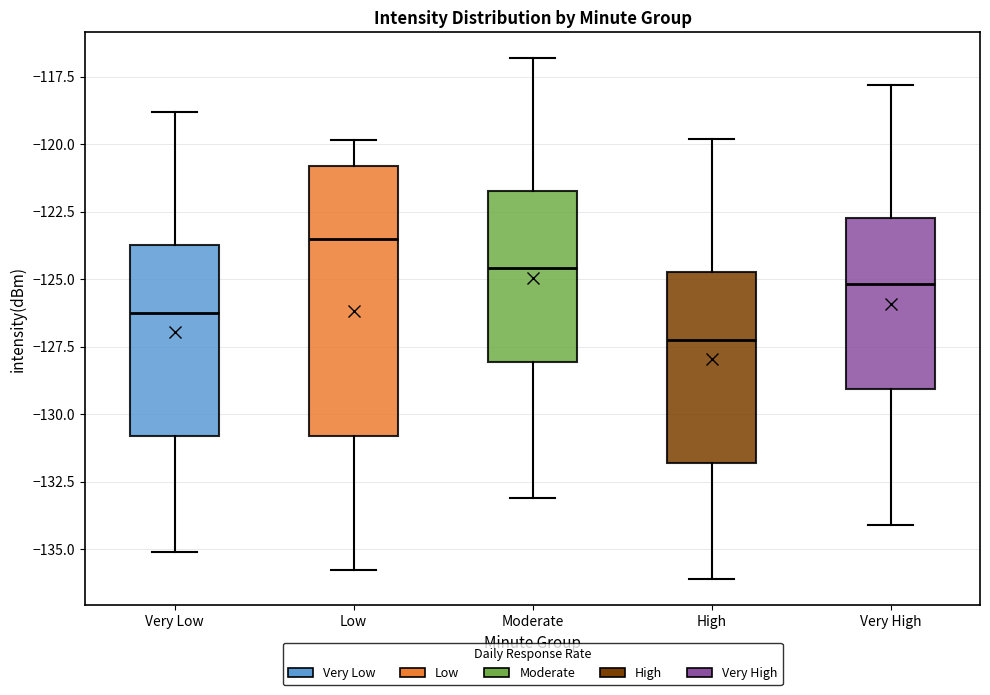

Where is the lower edge of the box for Moderate on the y-axis? The values are not printed on the chart, so give them approximately, as read against the axis.

-128.0